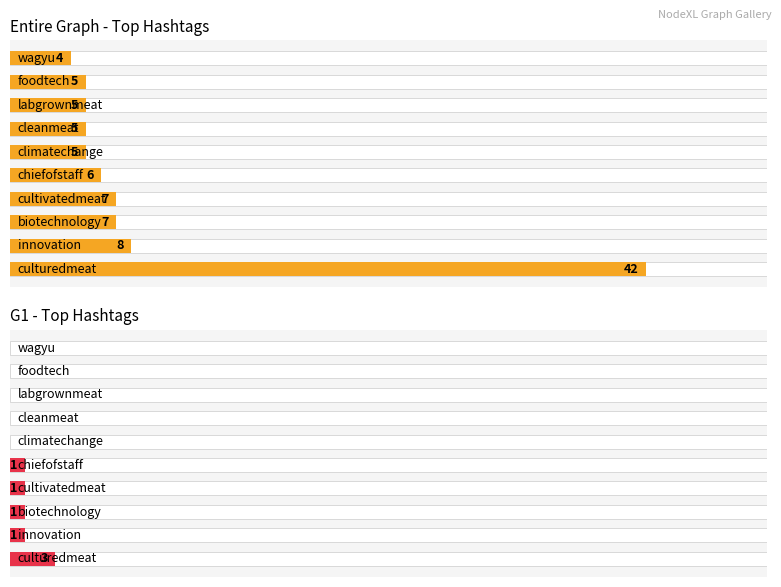

At how many categories does at least one series exceed 13?

1